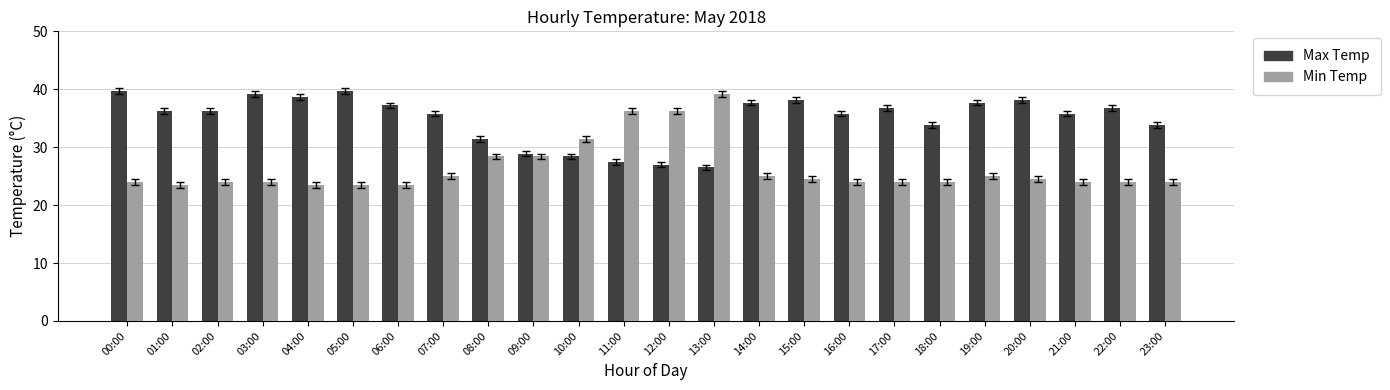

What value does the Min Temp series have at 21:00?

24.0